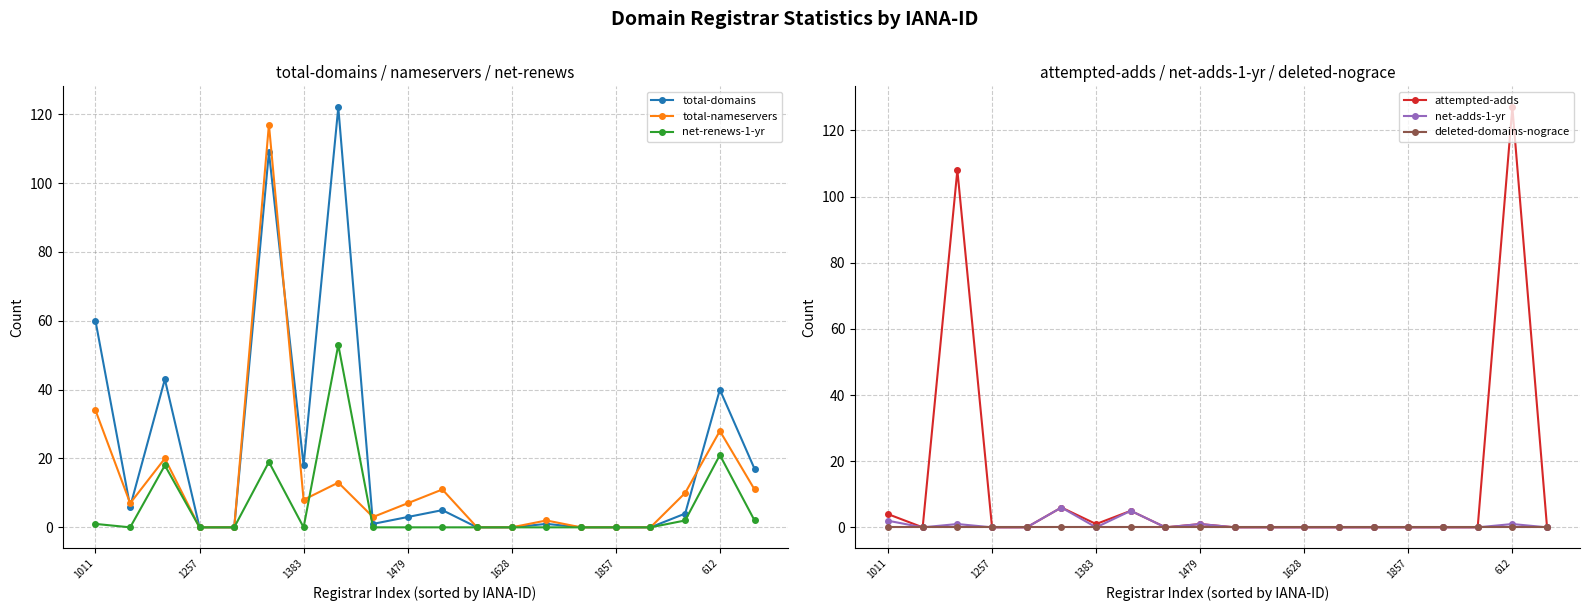

Reading right to left, transcribe all the data shown in this chart.

total-domains: 17	40	4	0	0	0	1	0	0	5	3	1	122	18	109	0	0	43	6	60
total-nameservers: 11	28	10	0	0	0	2	0	0	11	7	3	13	8	117	0	0	20	7	34
net-renews-1-yr: 2	21	2	0	0	0	0	0	0	0	0	0	53	0	19	0	0	18	0	1
attempted-adds: 0	127	0	0	0	0	0	0	0	0	1	0	5	1	6	0	0	108	0	4
net-adds-1-yr: 0	1	0	0	0	0	0	0	0	0	1	0	5	0	6	0	0	1	0	2
deleted-domains-nograce: 0	0	0	0	0	0	0	0	0	0	0	0	0	0	0	0	0	0	0	0